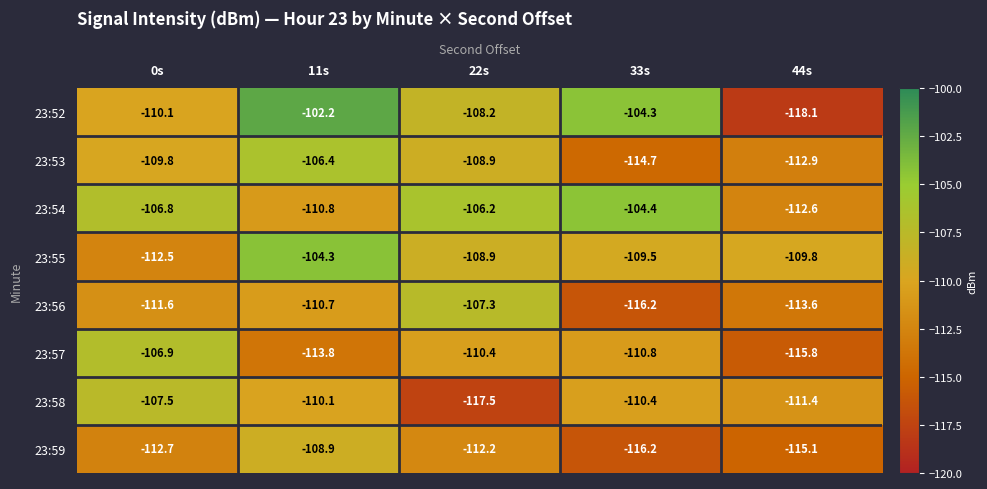

What is the difference between the highest and lowest values at 11s?

11.6